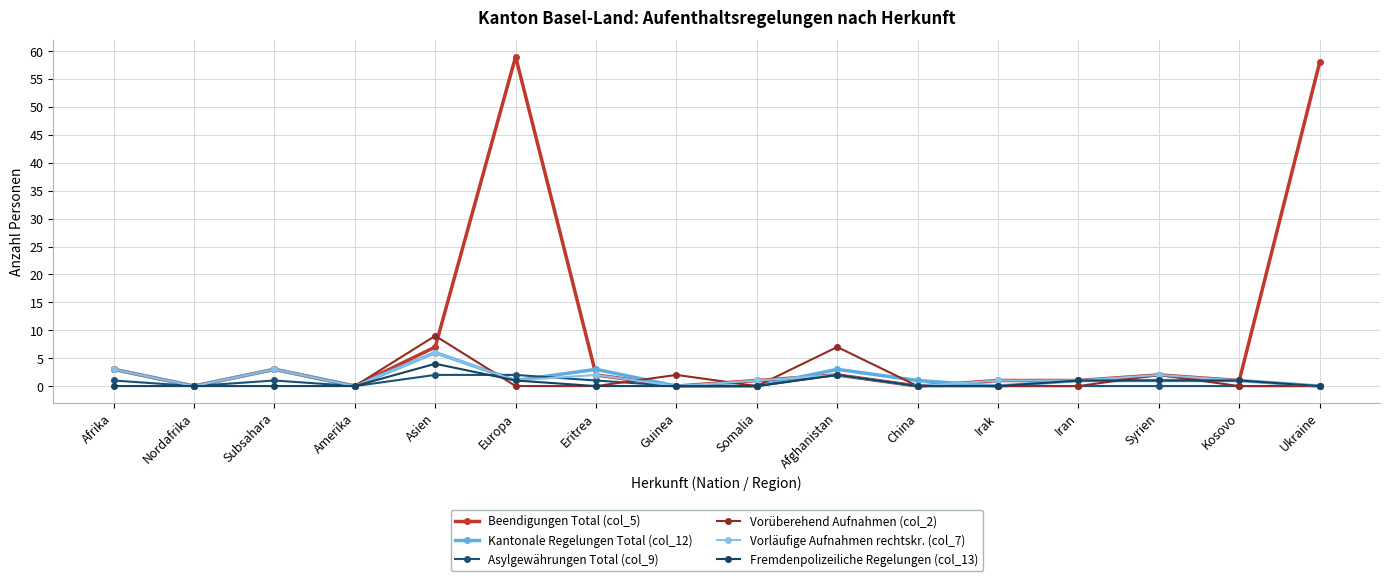

At how many categories does at least one series exceed 40?

2